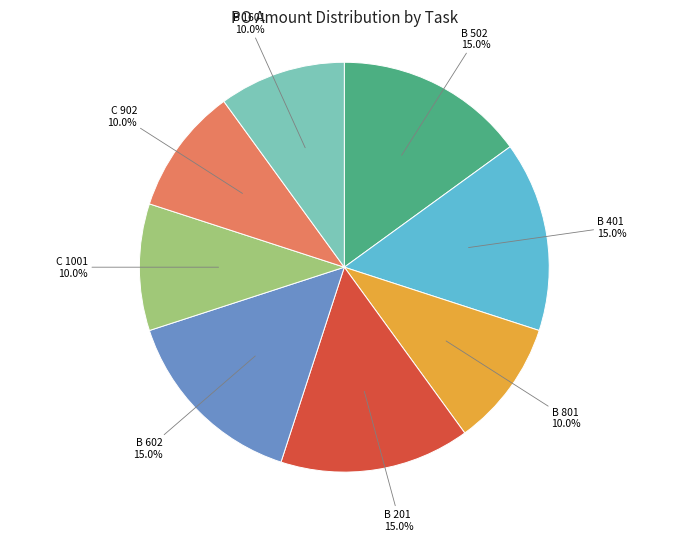

Does any single category account for the majority?

No